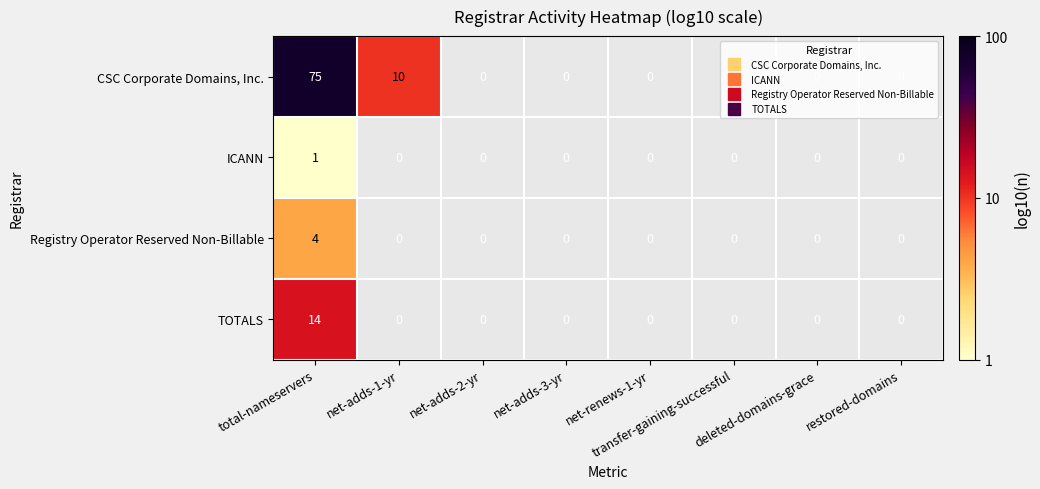

Which category has the highest value in the Registry Operator Reserved Non-Billable series?

total-nameservers